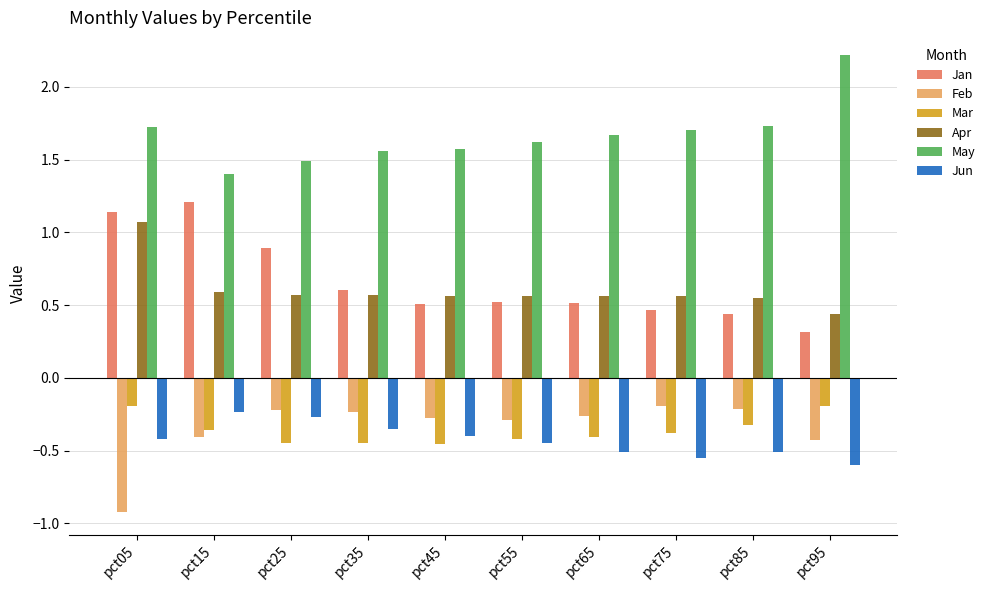

What is the minimum value for Jan?

0.3